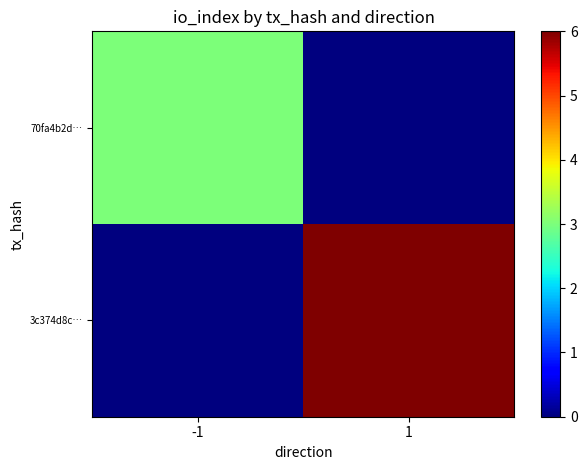

Reading left to right, transcribe all the data shown in this chart.

70fa4b2d…: -1=3	1=0
3c374d8c…: -1=0	1=6